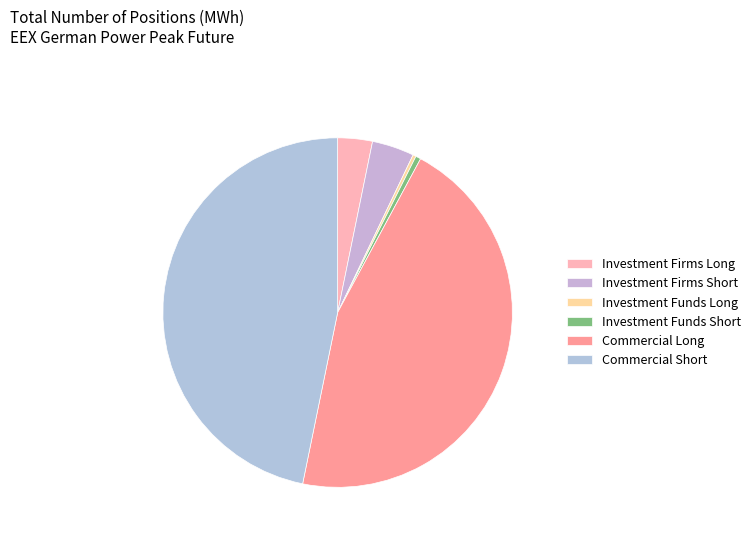

Rank the categories by value from lowest to highest.

Investment Funds Long, Investment Funds Short, Investment Firms Long, Investment Firms Short, Commercial Long, Commercial Short